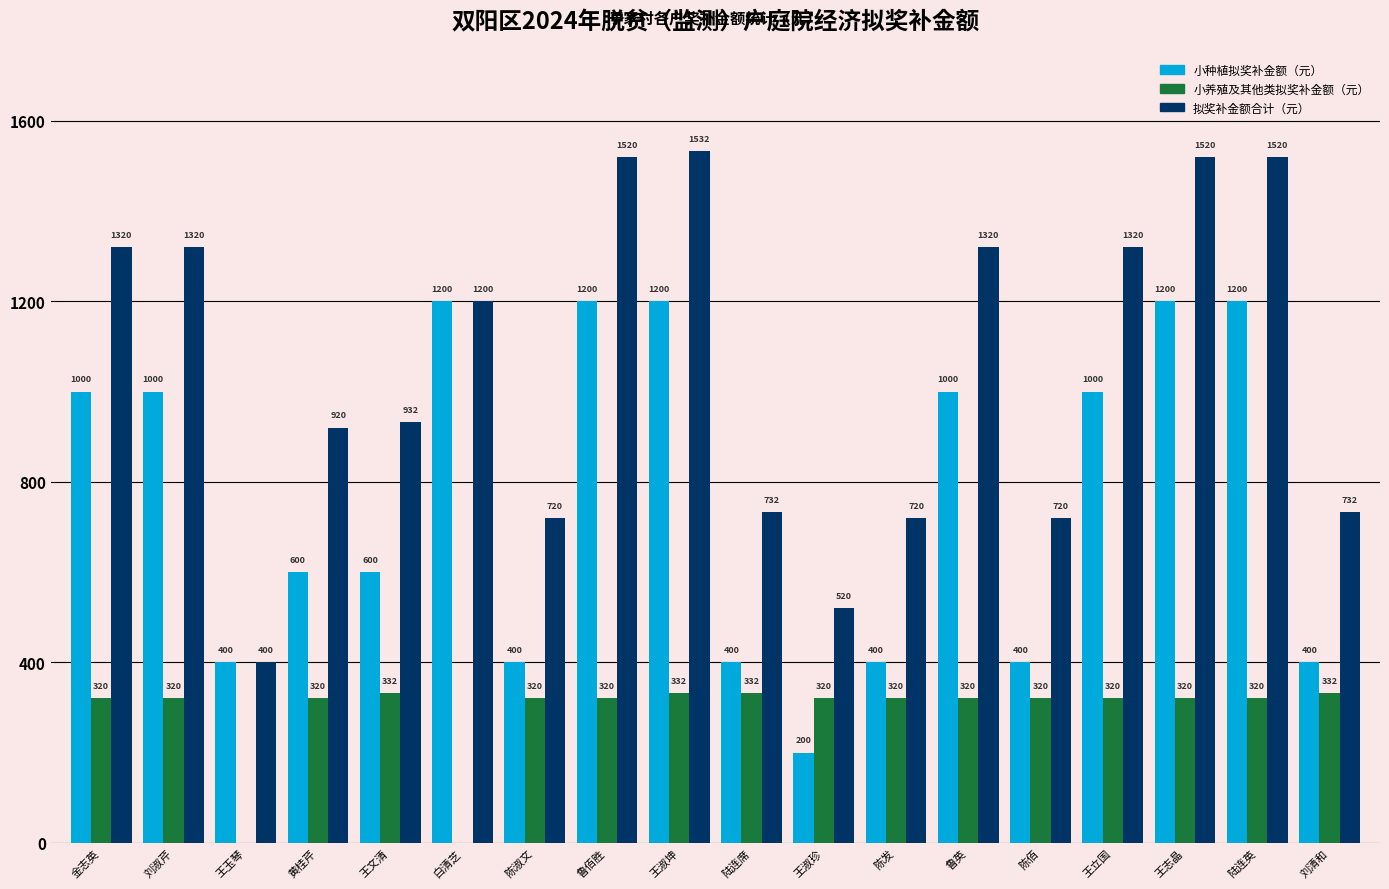

True or false: 小养殖及其他类拟奖补金额（元） has a value of -102 at 王玉琴.

False